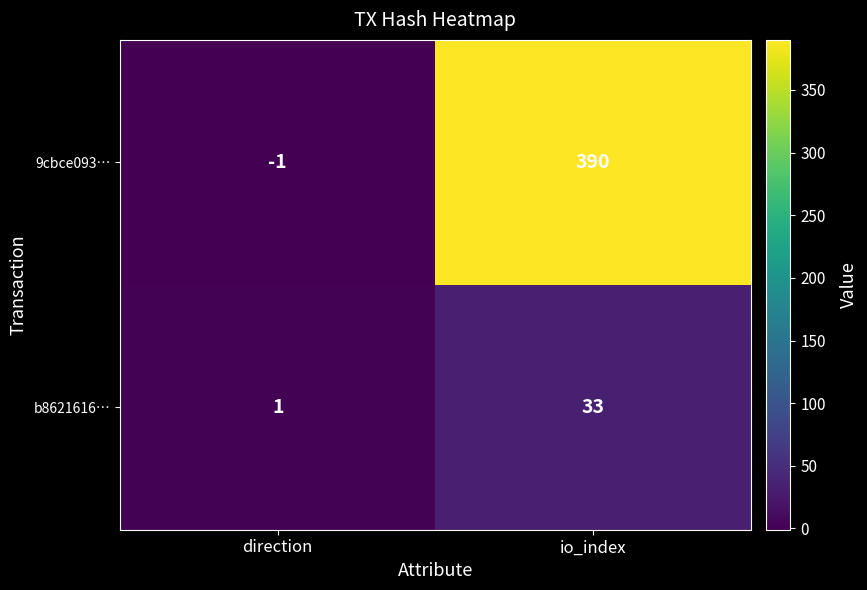

What is the difference between the maximum and minimum values in the b8621616… series?

32